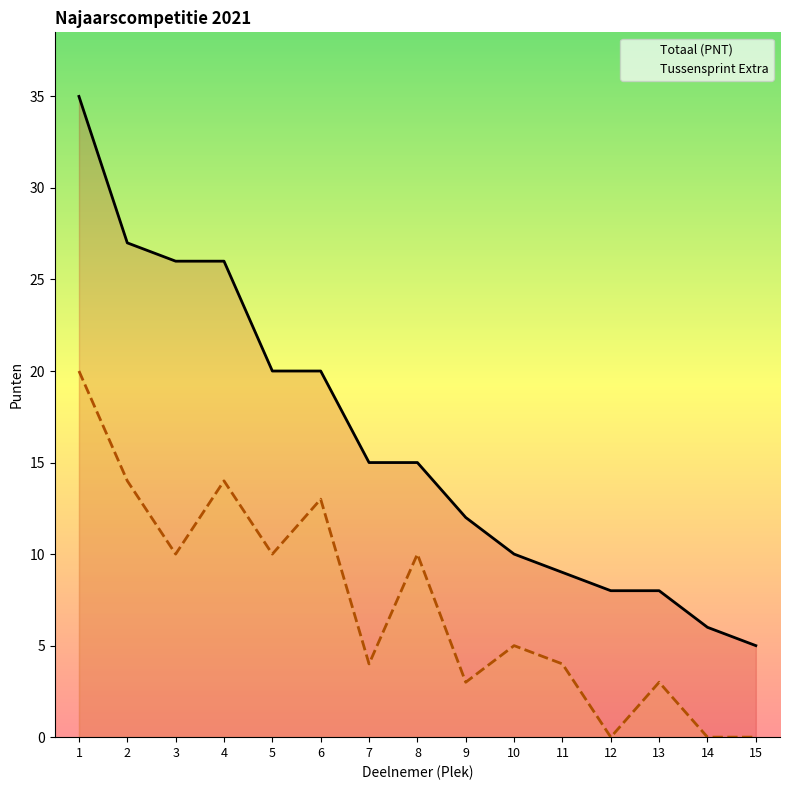

Does the chart have visible grid lines?

No